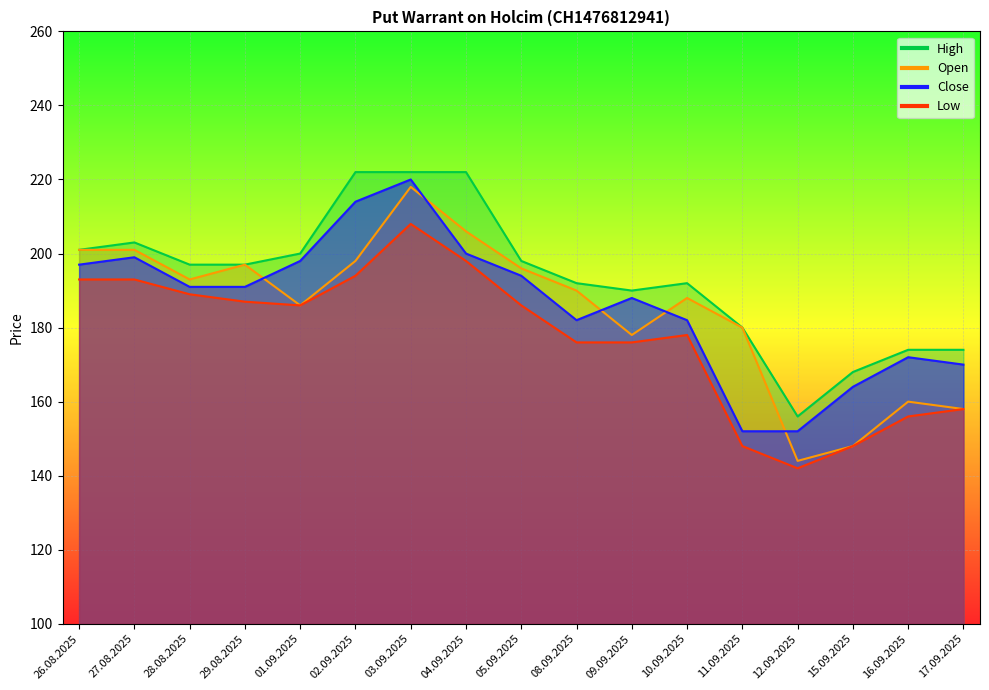

How many values in the Low series are below 186?

8